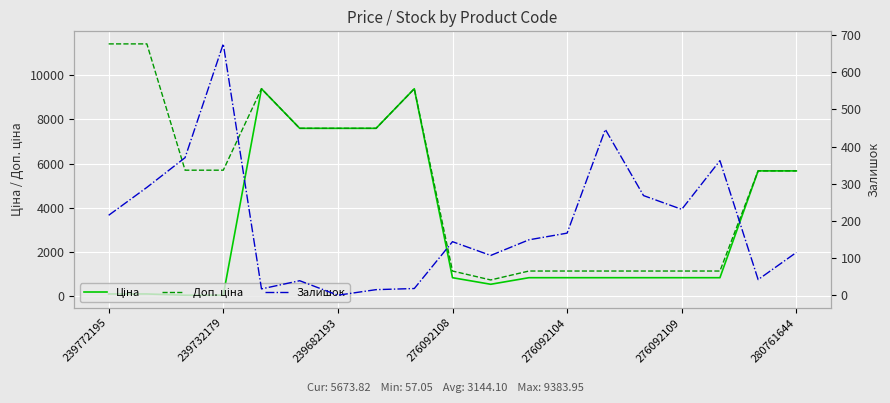

At how many categories does at least one series exceed 1621?

11